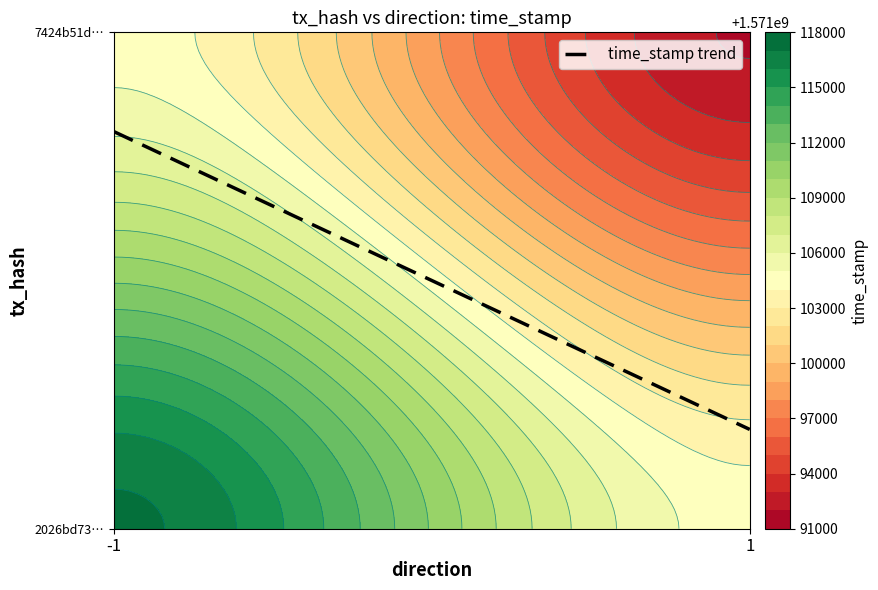

At how many categories does at least one series exceed 1095675473?

1